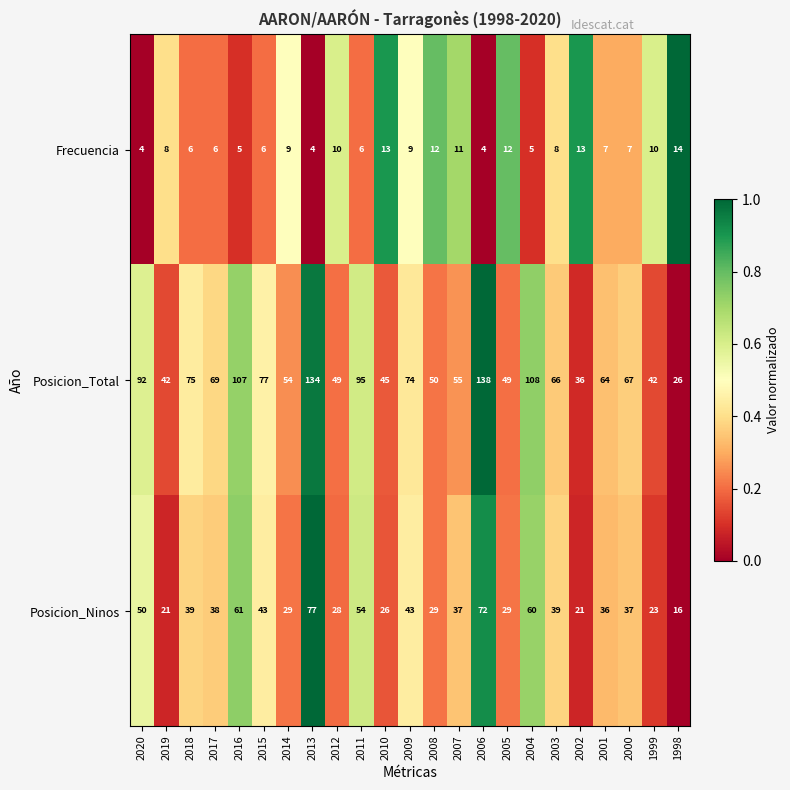

Rank the series by their maximum value, from lowest to highest.

Frecuencia, Posicion_Ninos, Posicion_Total